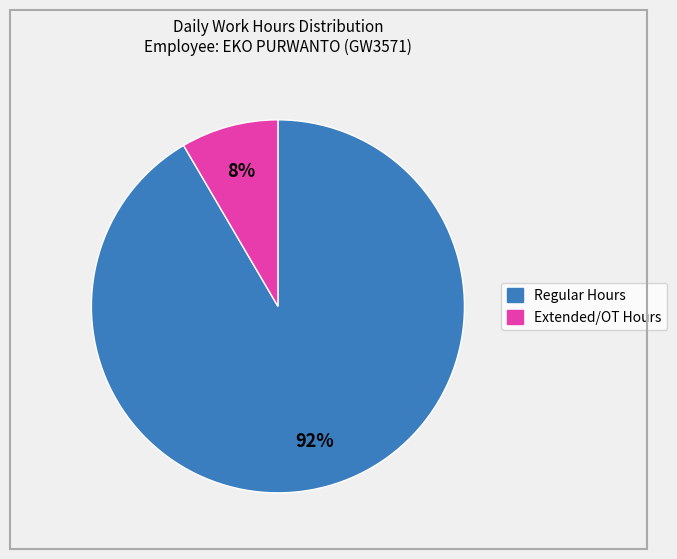

Does any single category account for the majority?

Yes